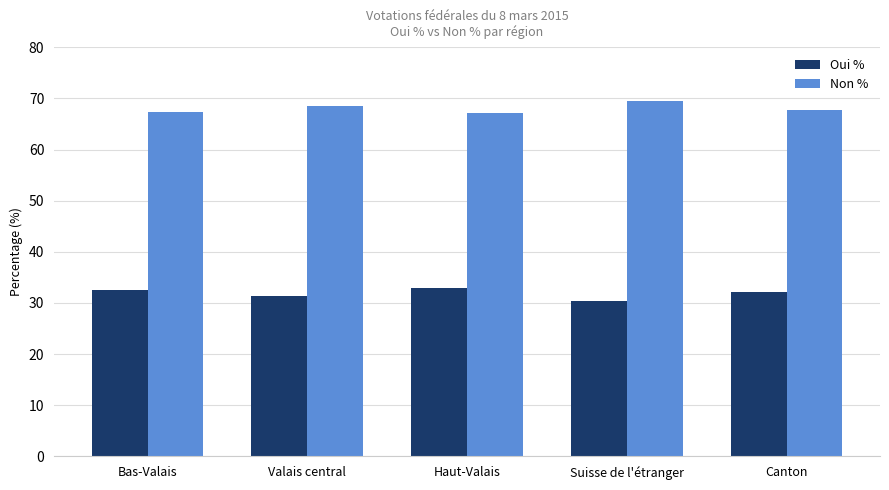

What is the difference between the highest and lowest values at Suisse de l'étranger?

39.2